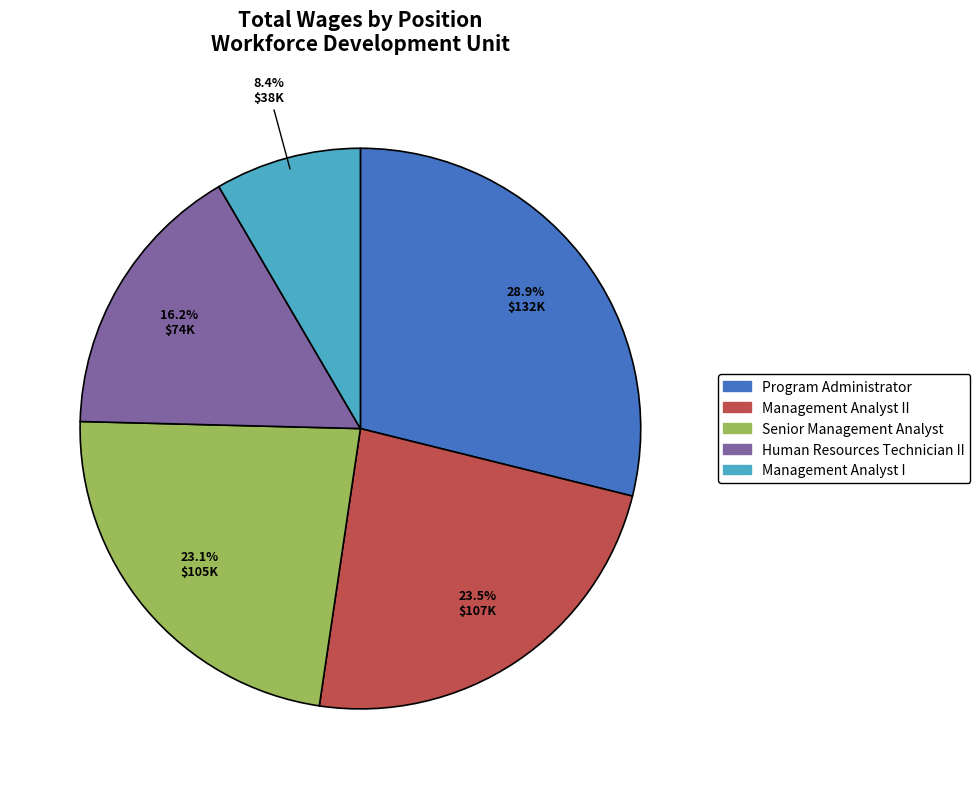

What percentage is the Management Analyst I slice, to the nearest percent?

8%